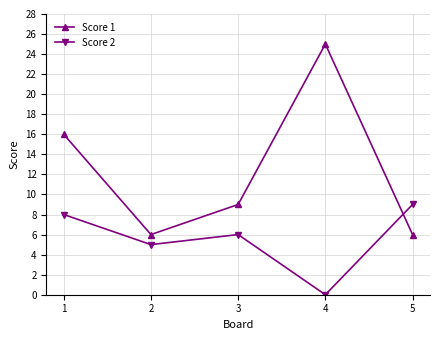

In Score 2, how many points are lower than both neighbors (excluding endpoints)?

2